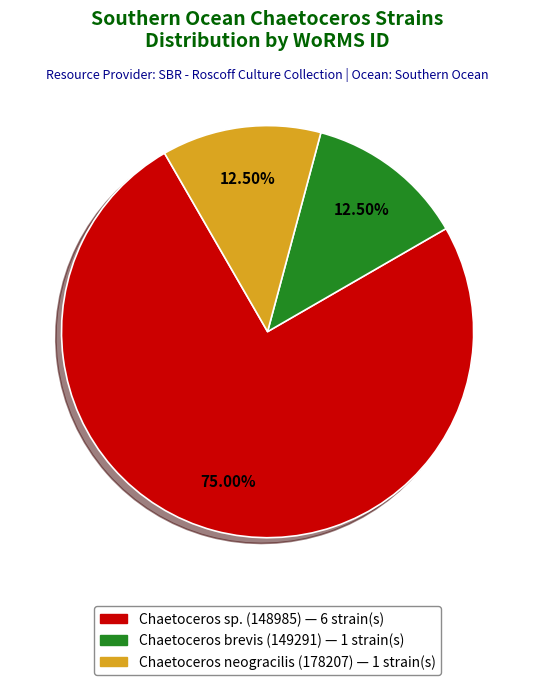

Is there a majority slice in this chart?

Yes